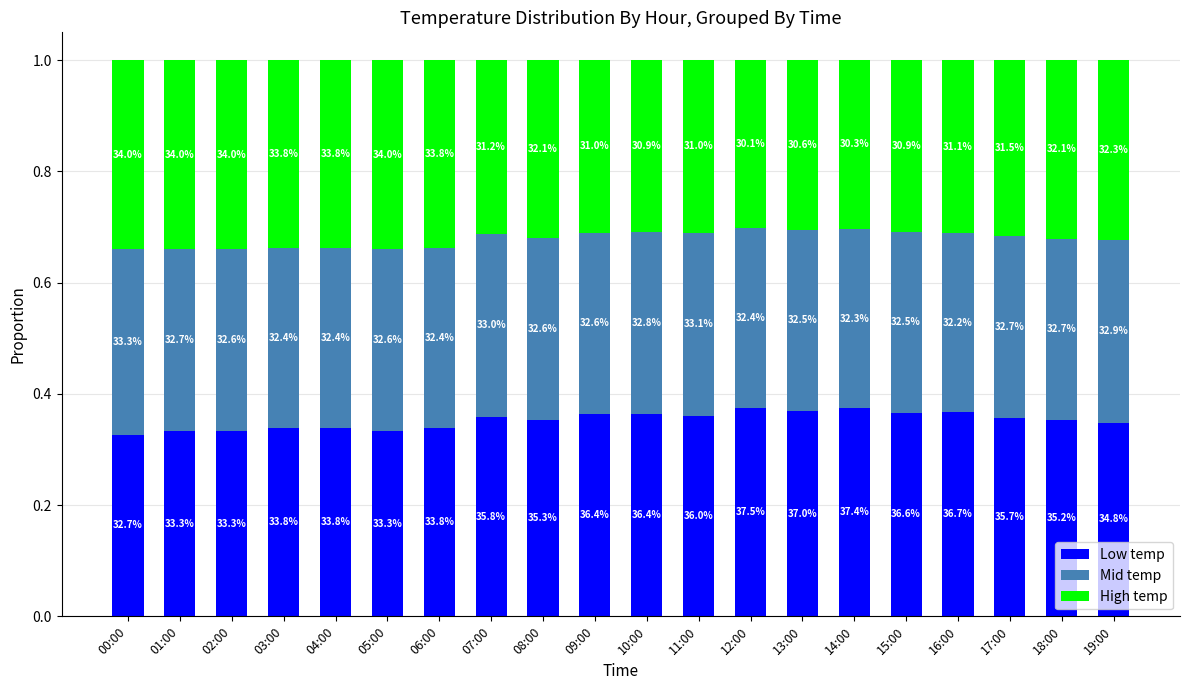

At which label is Mid temp closest to 0?

16:00